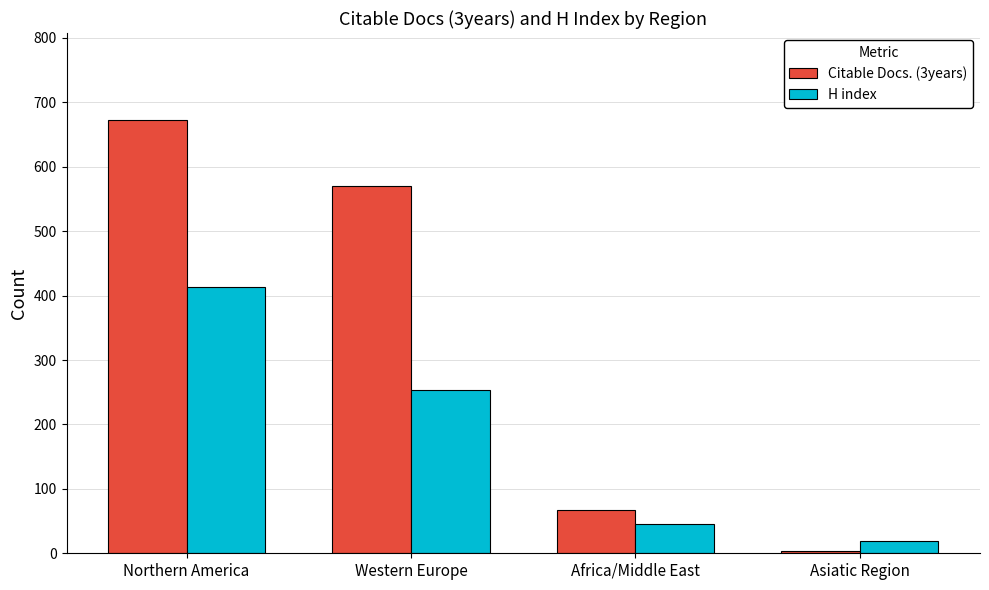

What is the minimum value for H index?

19